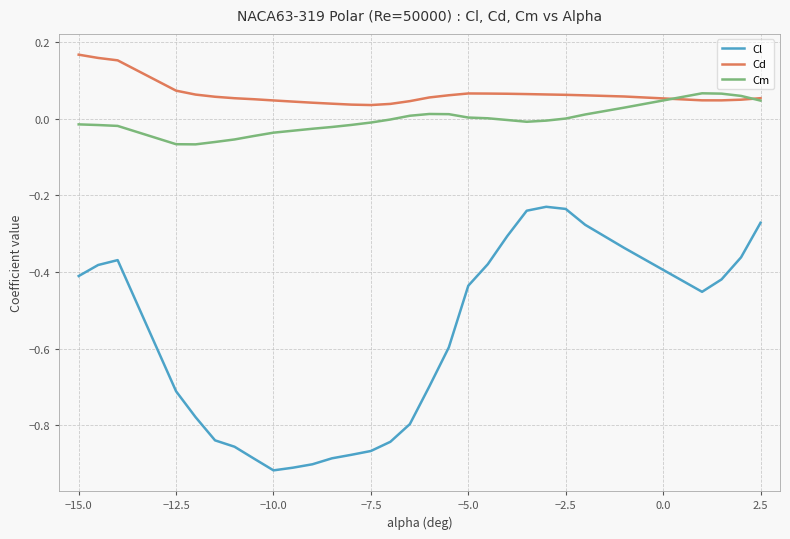

Which series has the largest range (max minus min)?

Cl